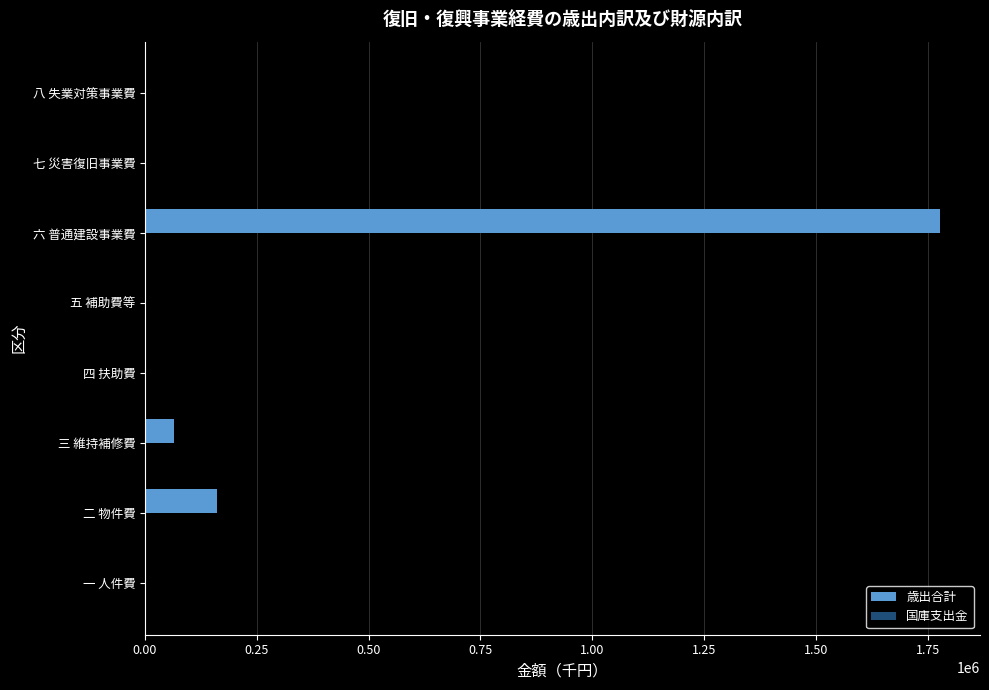

Which series has the largest total across all categories?

歳出合計